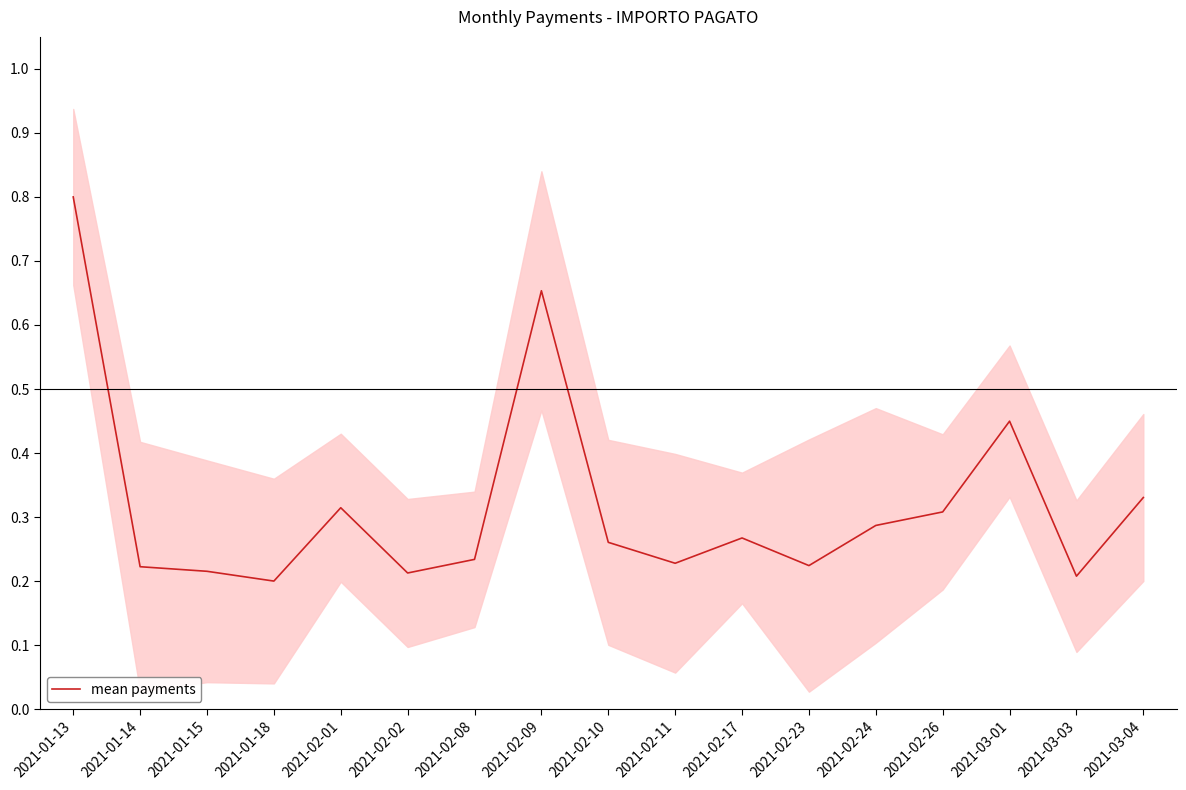

Which has a higher value, 2021-03-03 or 2021-03-01?

2021-03-01